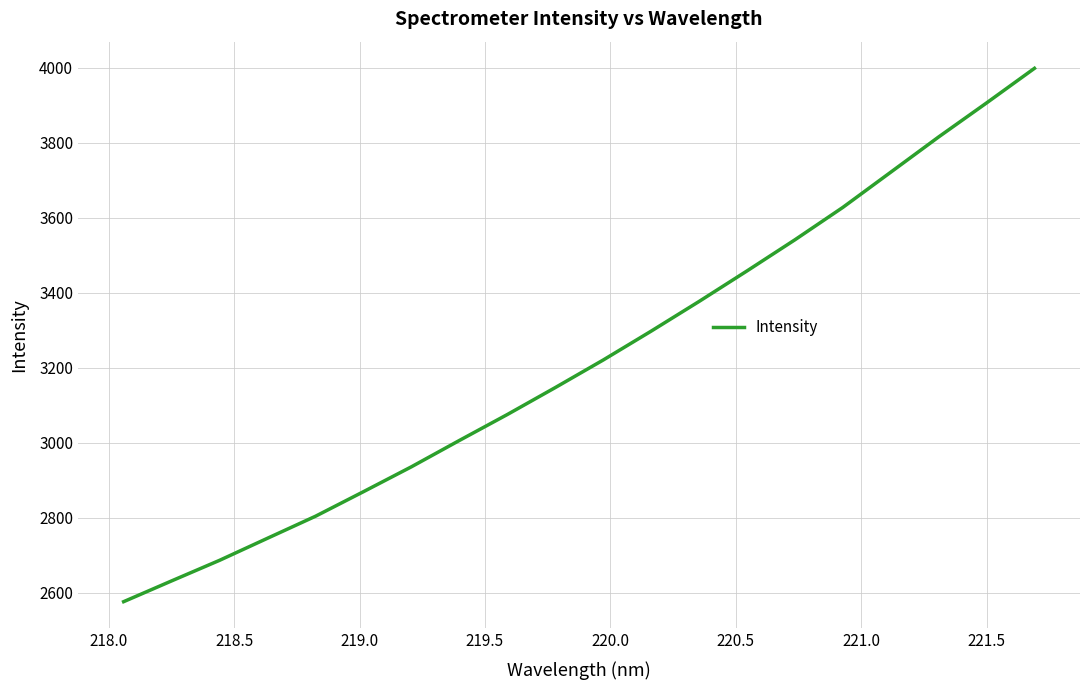

Does the chart have visible grid lines?

Yes